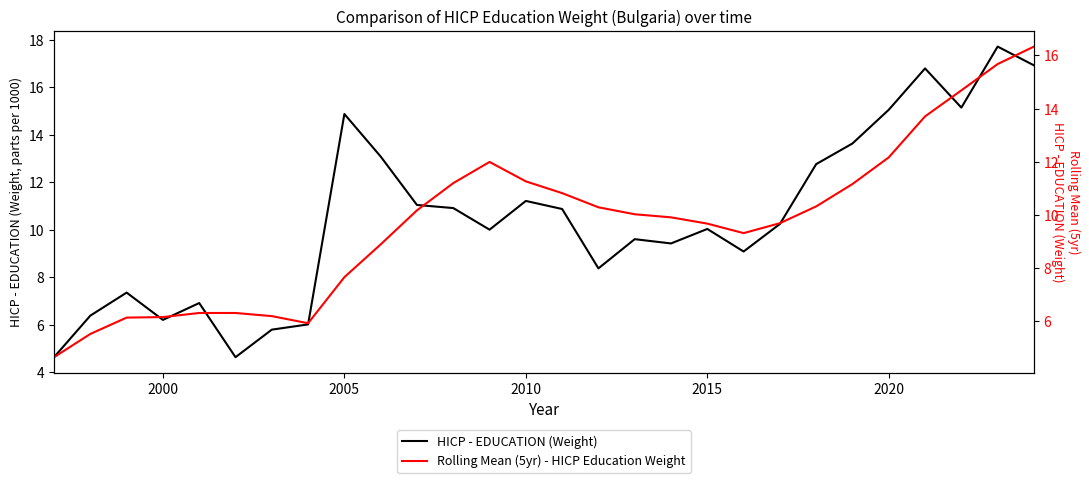

What is the sum of all Rolling Mean (5yr) - HICP Education Weight values?

272.0